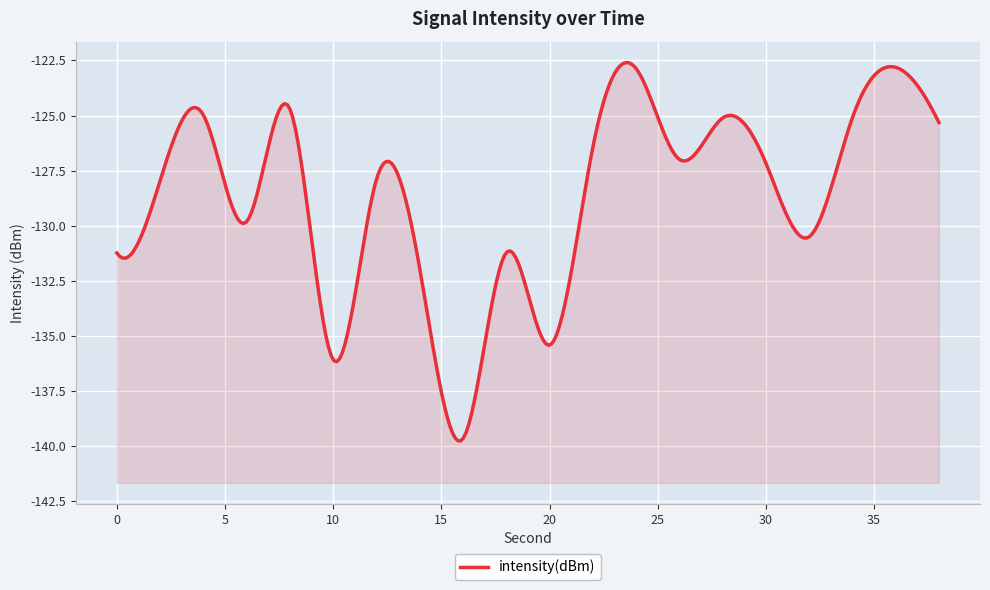

Reading left to right, list all the values displayed in this chart.

0=-131.2	2=-128.0	4=-125.0	6=-129.8	8=-124.7	10=-136.1	12=-127.9	14=-131.9	16=-139.7	18=-131.2	20=-135.4	22=-126.5	24=-122.9	26=-127.0	28=-125.1	30=-127.2	32=-130.5	34=-125.1	36=-122.8	38=-125.3